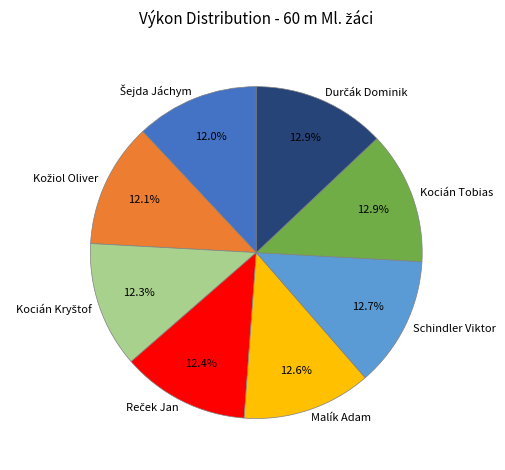

How many segments does this pie chart have?

8